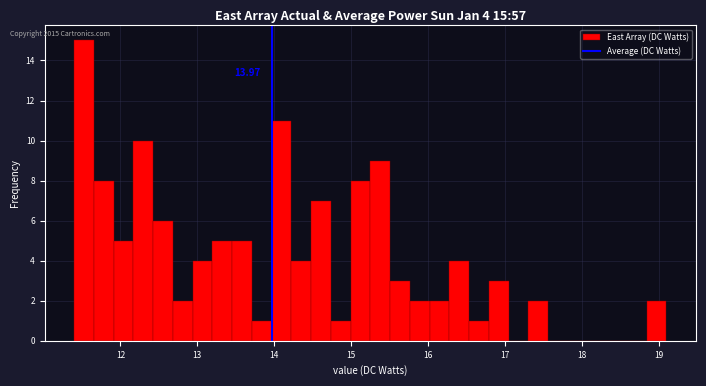

Read against the x-axis, roughly where is the centre of the tallest bar?

11.5